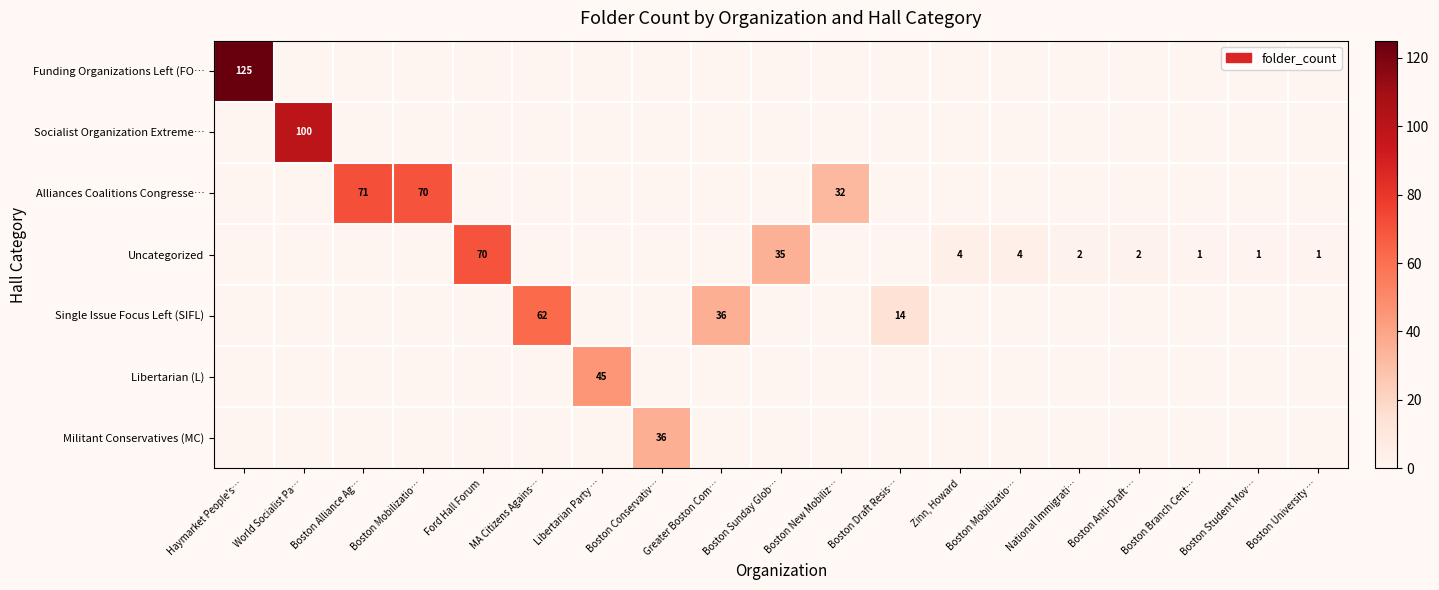

What is the sum of all Libertarian (L) values?

45